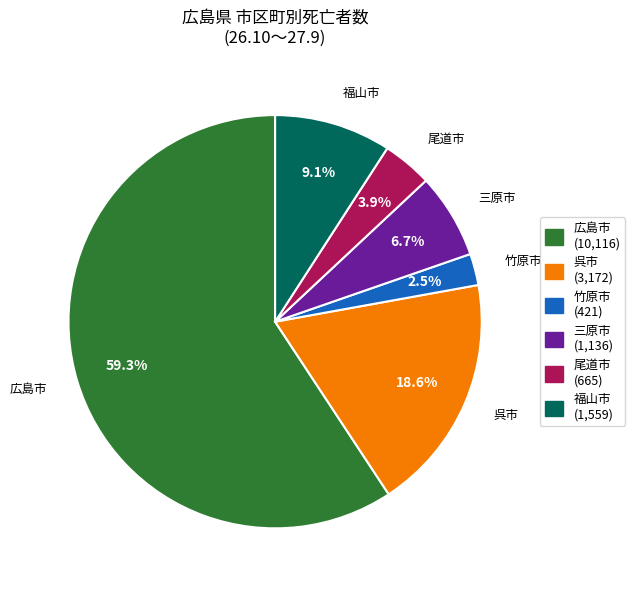

What is the ratio of the value at 広島市 to the value at 福山市?

6.5